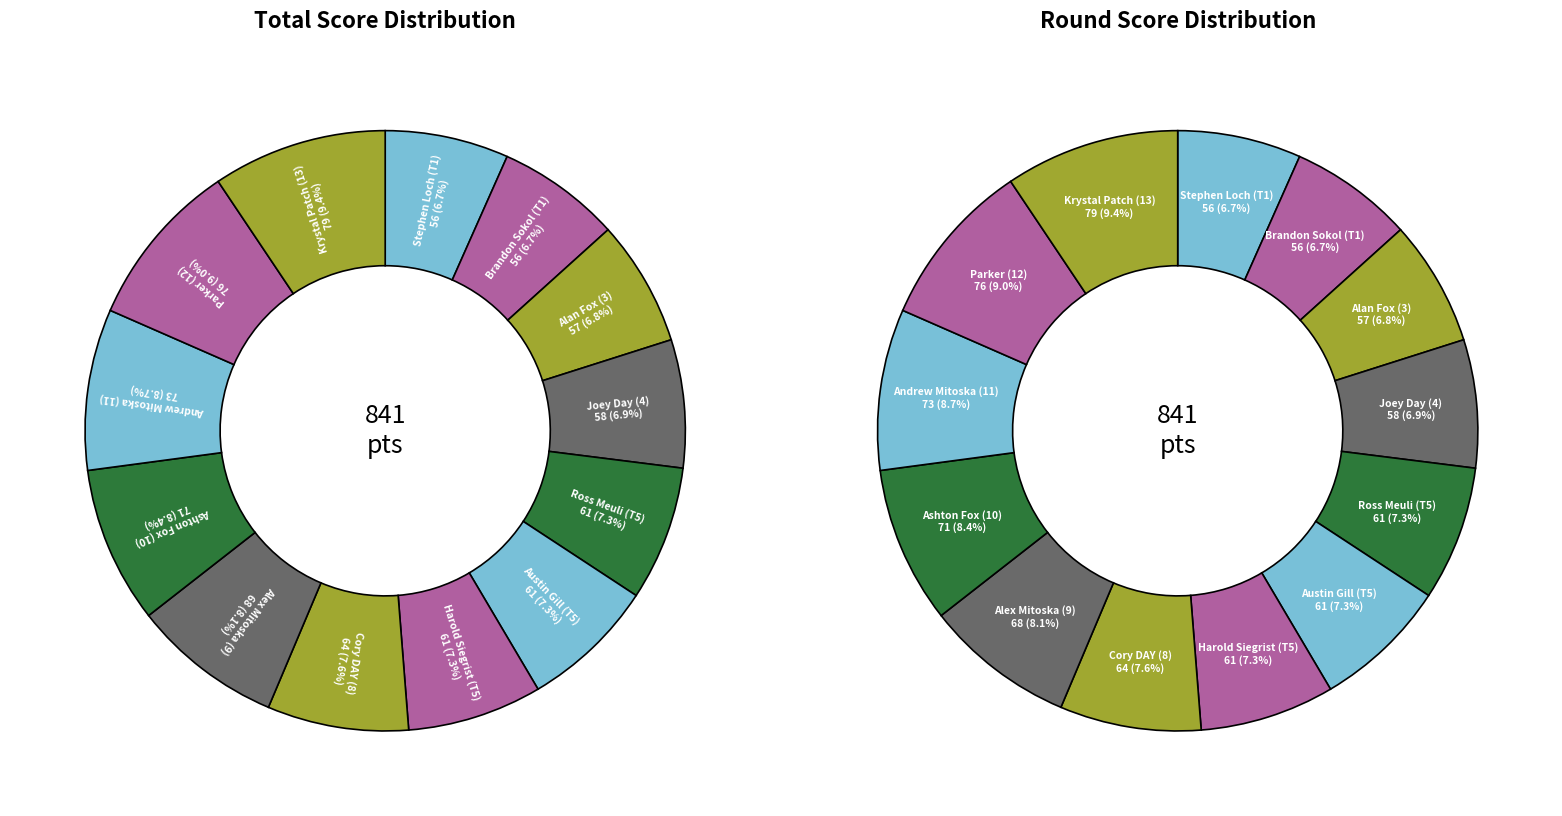

To the nearest percent, what is the average slice percentage?

8%